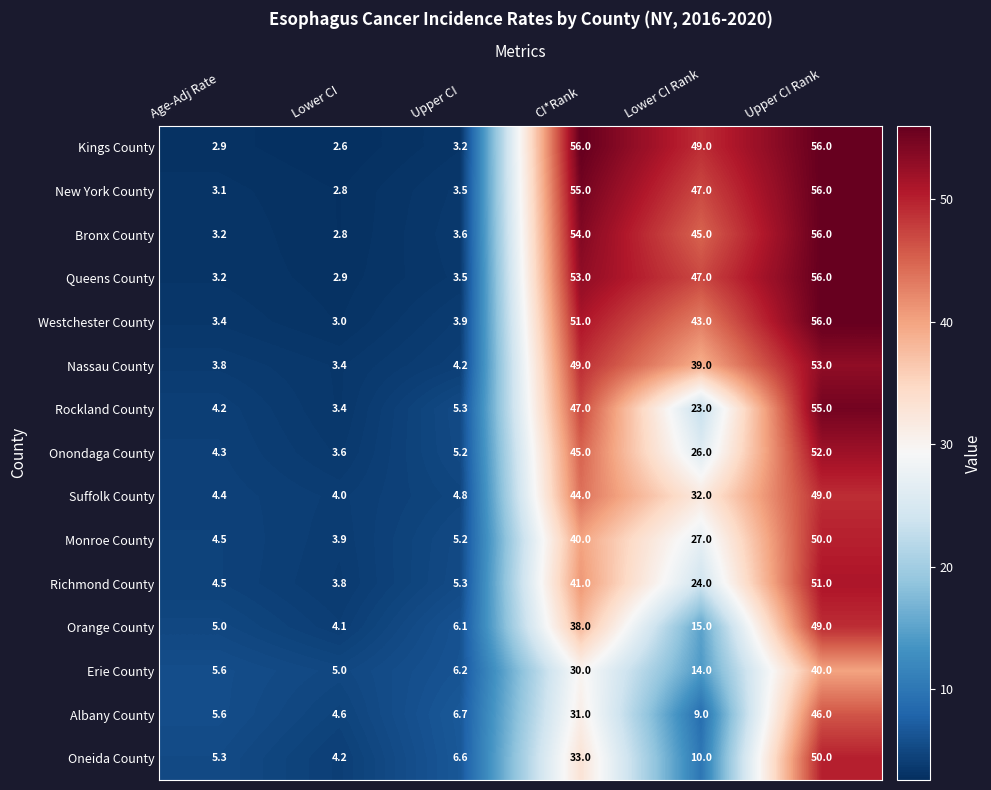

Which category has the highest value in the Albany County series?

Upper CI Rank